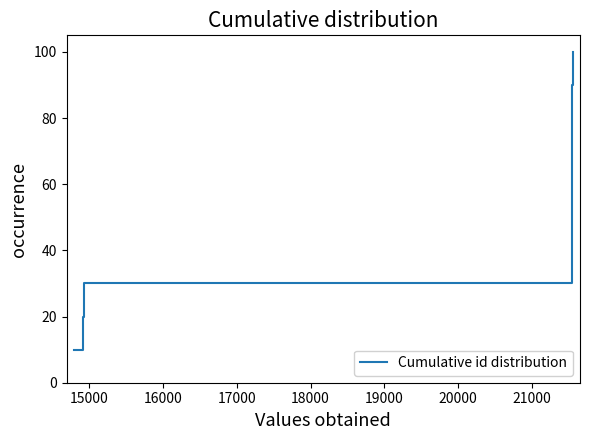

What is the difference between the maximum and second lowest values?

80